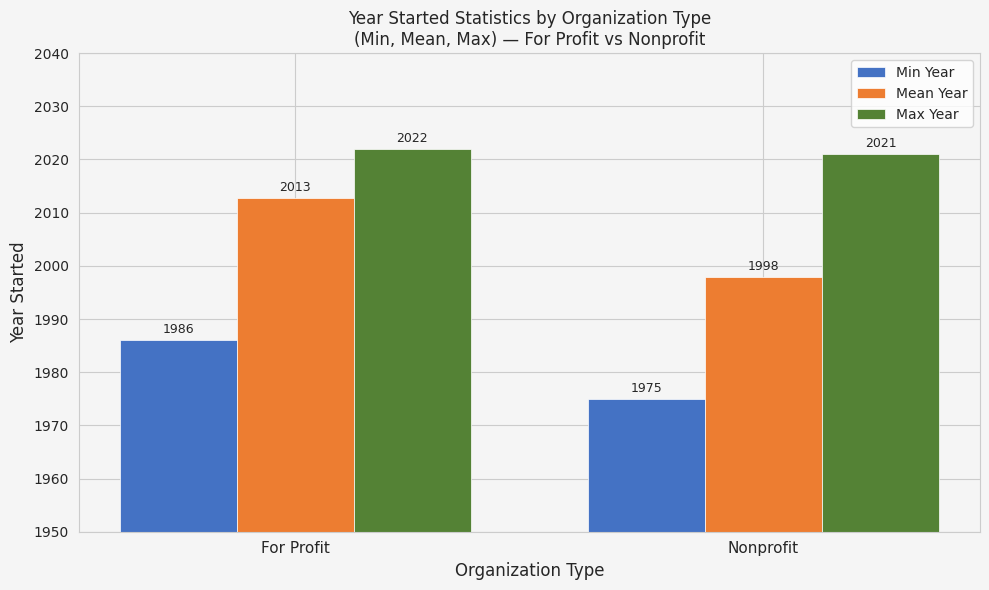

What is the total value across all series at Nonprofit?

5993.8